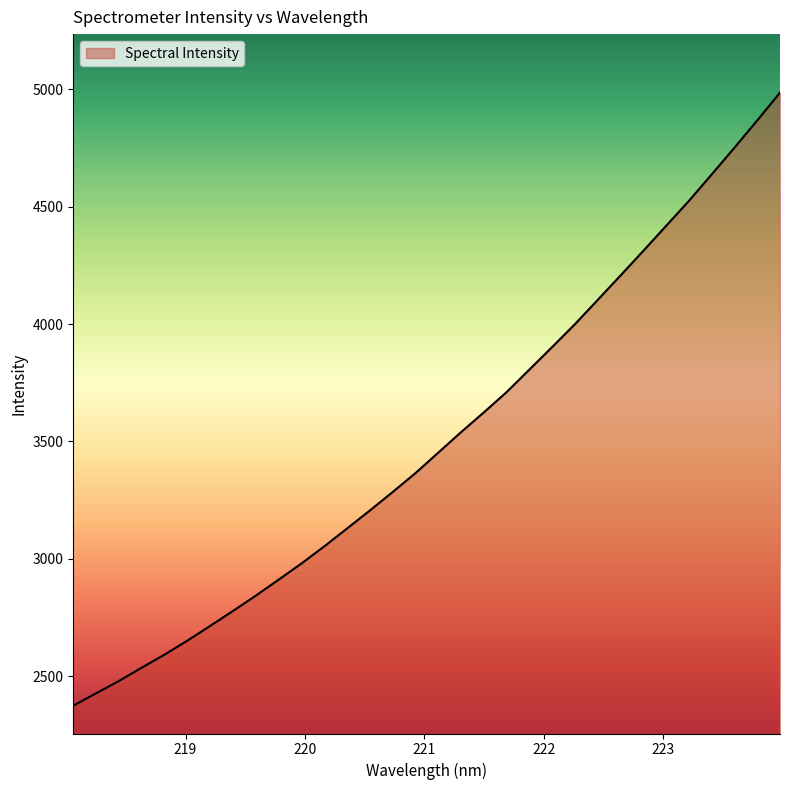

What is the greatest value displayed?

4986.2